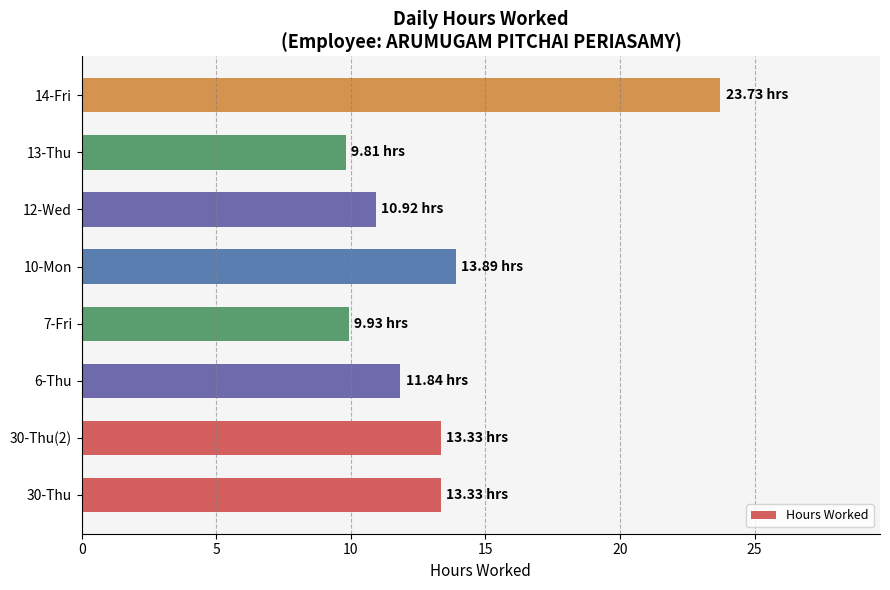

What is the difference between the maximum and minimum values?

13.9